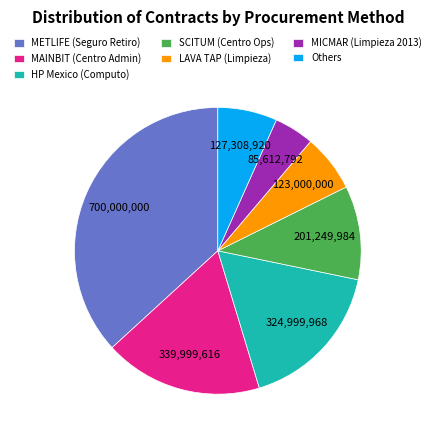

What is the ratio of the value at MAINBIT (Centro Admin) to the value at HP Mexico (Computo)?

1.0